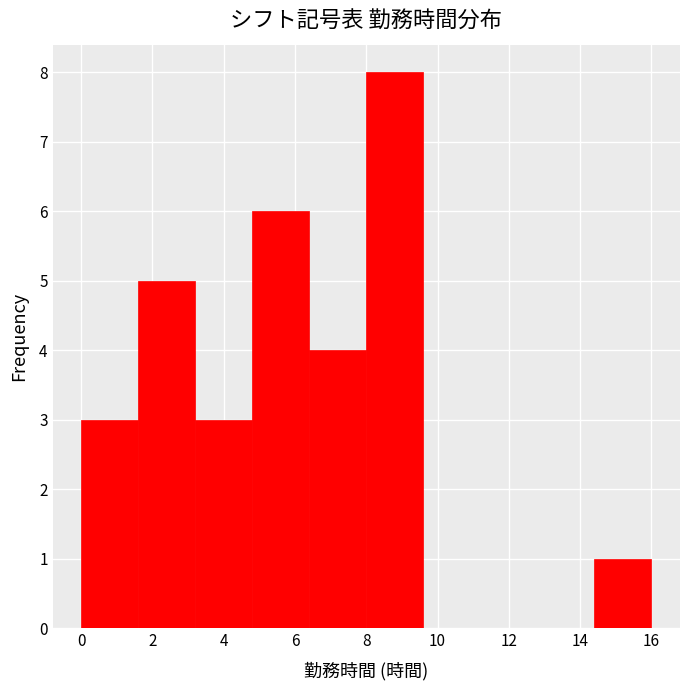

Reading left to right, transcribe this chart: for each bar, give the range it covers on the x-axis and its height. The values are not printed on the chart, so give them approximately, as read against the axis.

0.0 to 1.6: 3
1.6 to 3.2: 5
3.2 to 4.8: 3
4.8 to 6.4: 6
6.4 to 8.0: 4
8.0 to 9.6: 8
9.6 to 11.2: 0
11.2 to 12.8: 0
12.8 to 14.4: 0
14.4 to 16.0: 1